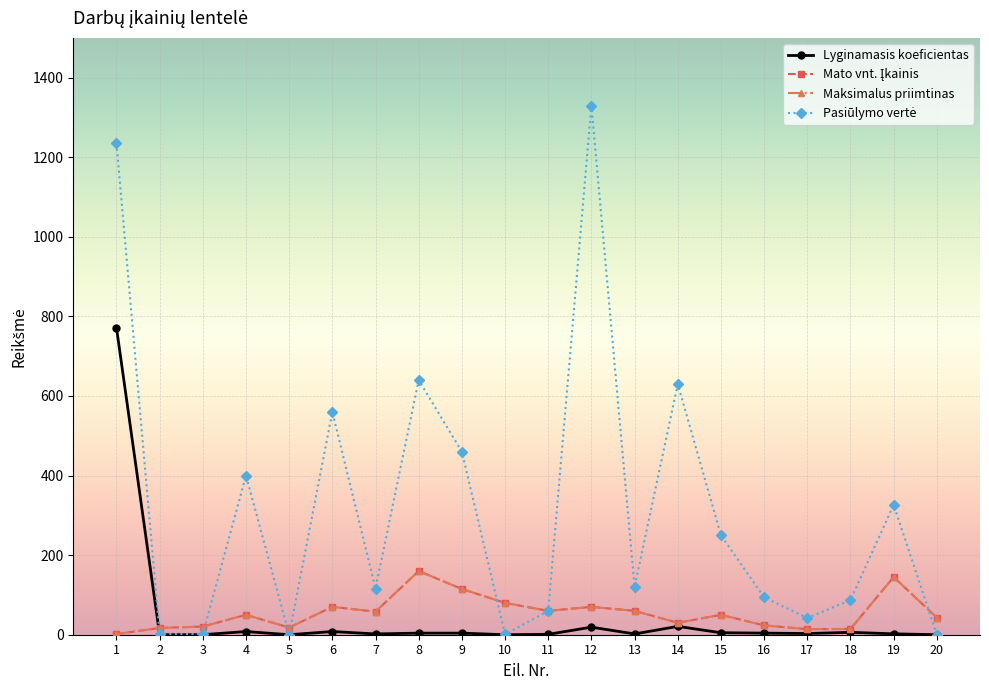

Which series has the largest range (max minus min)?

Pasiūlymo vertė